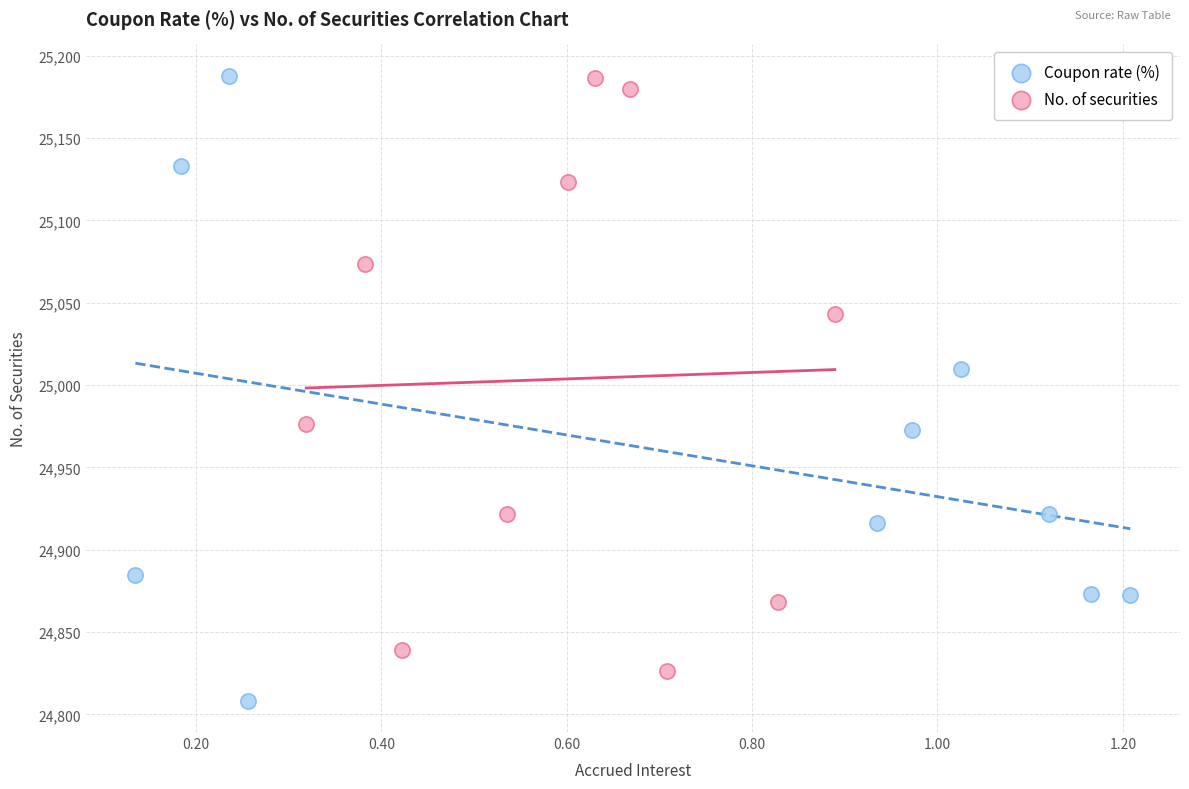

Which series contains the lowest Y value?

Coupon rate (%)